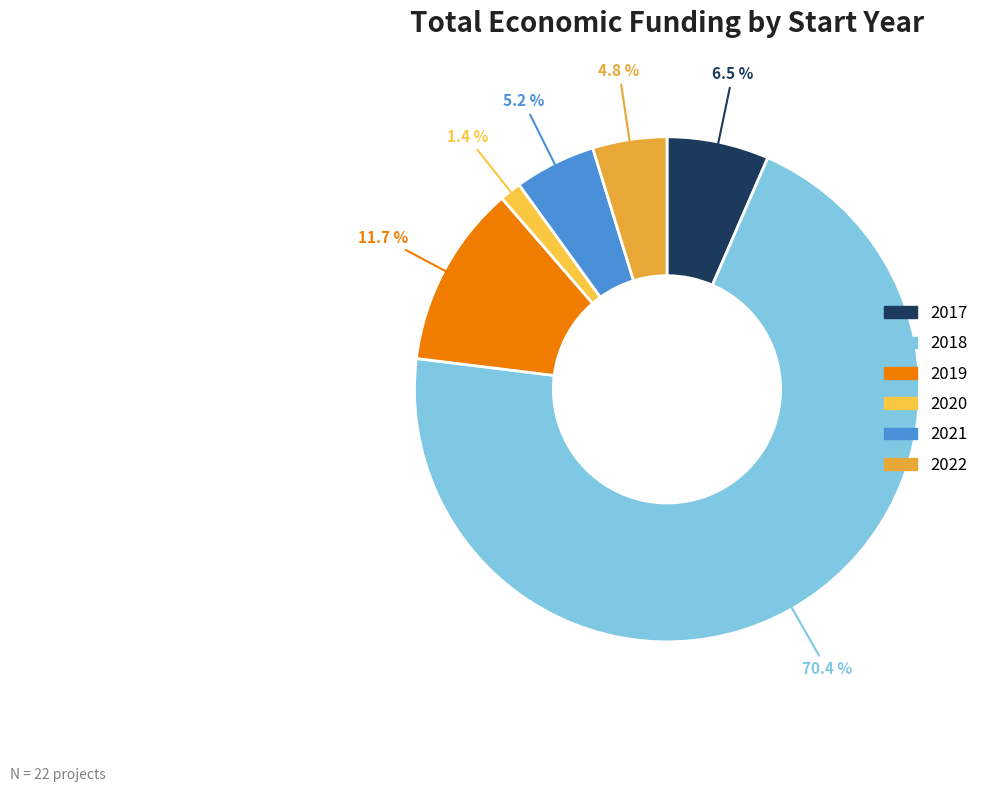

How many segments does this pie chart have?

6